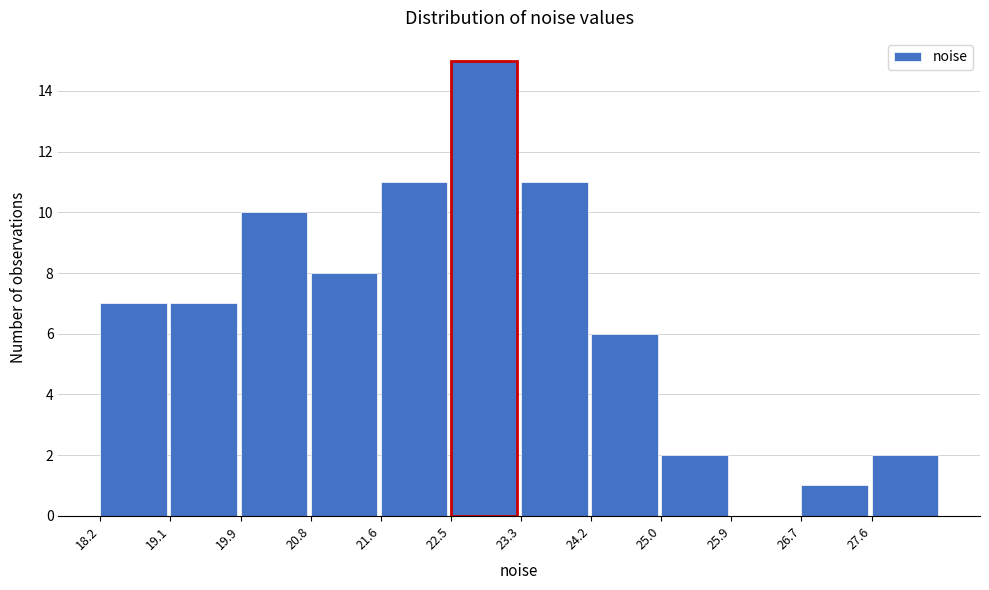

How tall is the bar that spans 24.2 to 25.0 on the x-axis? Neither the bar edges nor the heights are printed on the chart, so give them approximately, as read against the axes.

6